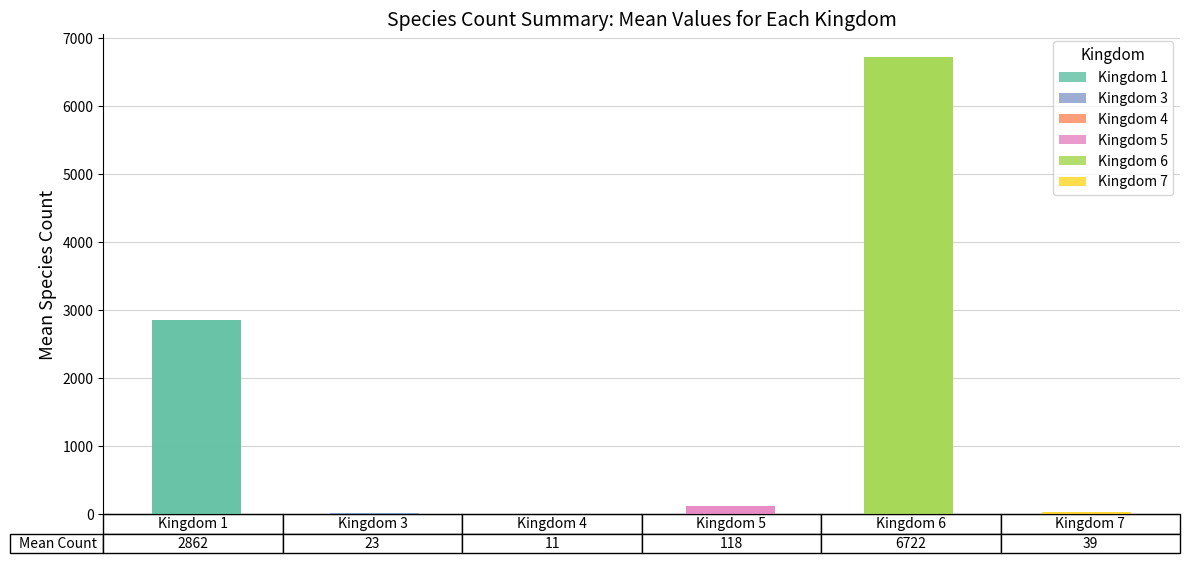

What is the sum of the kingdom_7 values at 6 and 6?

78